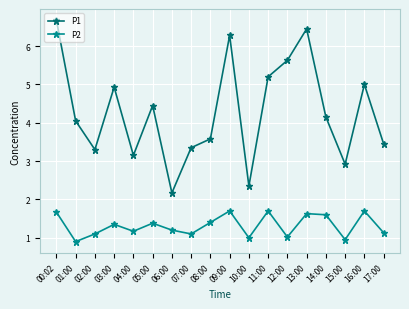

At which category does P2 reach its first local valley?

01:00